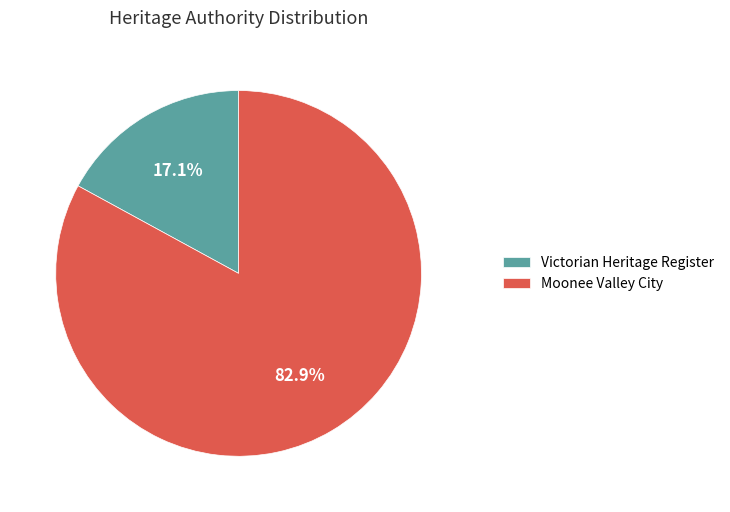

True or false: Moonee Valley City accounts for 97% of the total.

False